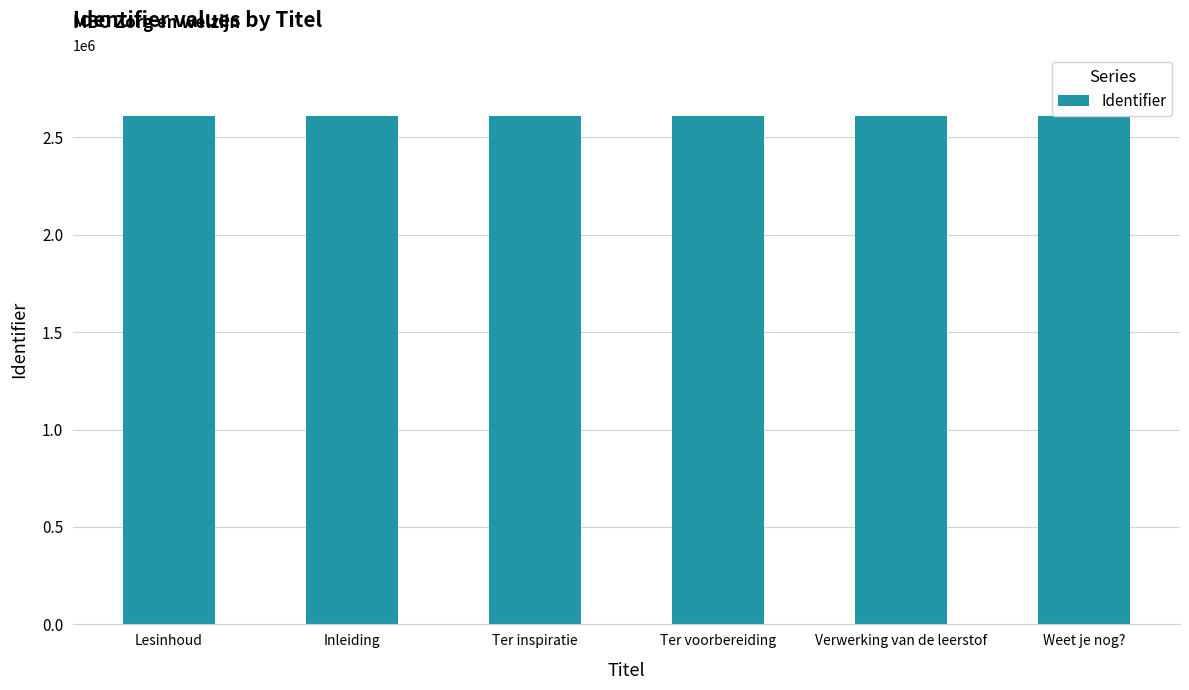

What is the difference between the second highest and minimum values?

4